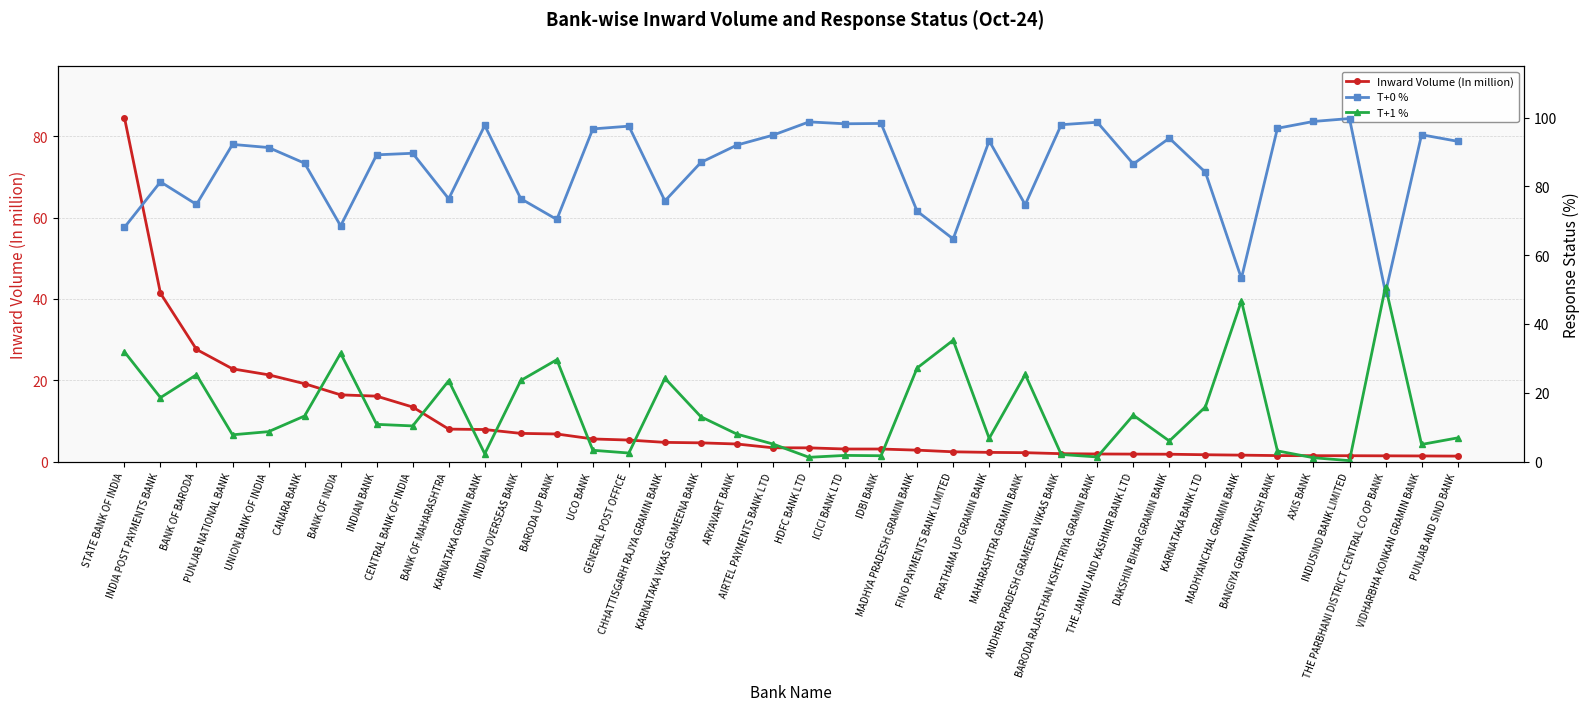

What is the approximate value of T+1 % at BANK OF BARODA?

25.3